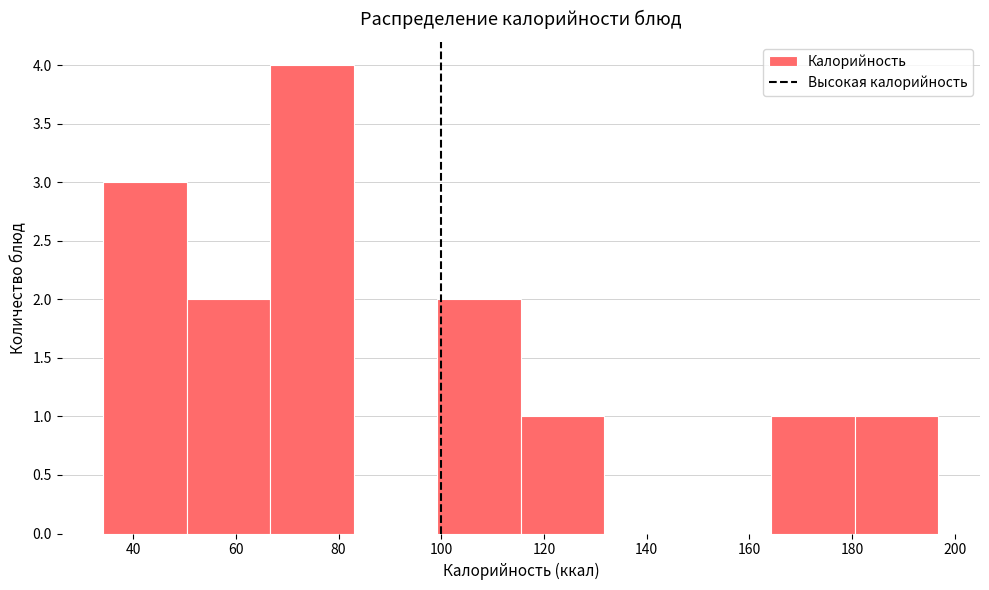

Reading left to right, list every bar in this chart as the range it spans on the x-axis followed by its height. Neither the bar edges nor the heights are printed on the chart, so give them approximately, as read against the axes.

34 to 50: 3
50 to 66: 2
66 to 82: 4
82 to 100: 0
100 to 116: 2
116 to 132: 1
132 to 148: 0
148 to 164: 0
164 to 180: 1
180 to 196: 1